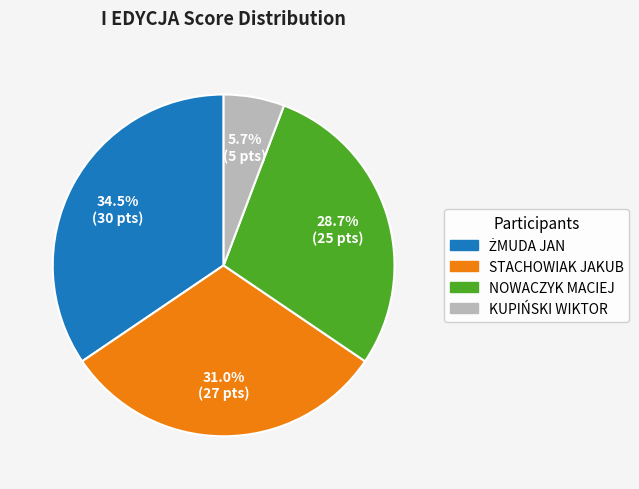

Is there any slice that represents more than half of the pie?

No